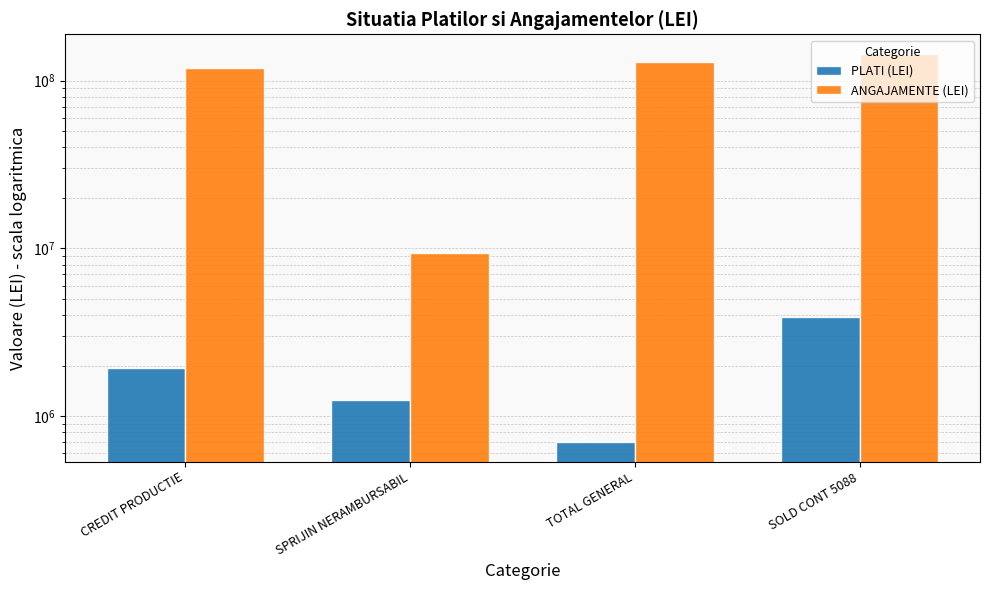

At how many categories does at least one series exceed 111934361?

3